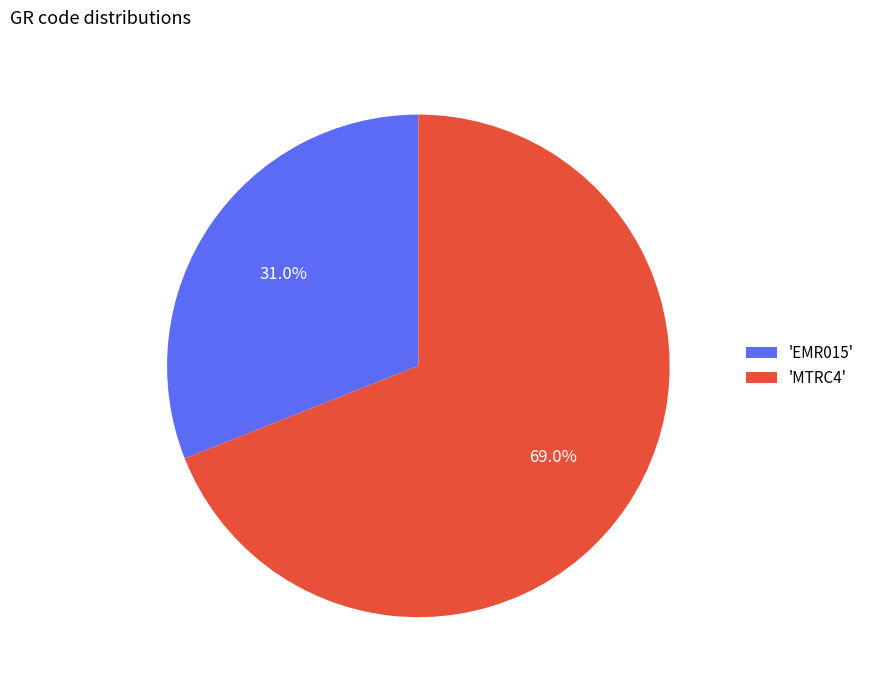

Rank the categories by value from lowest to highest.

'EMR015', 'MTRC4'